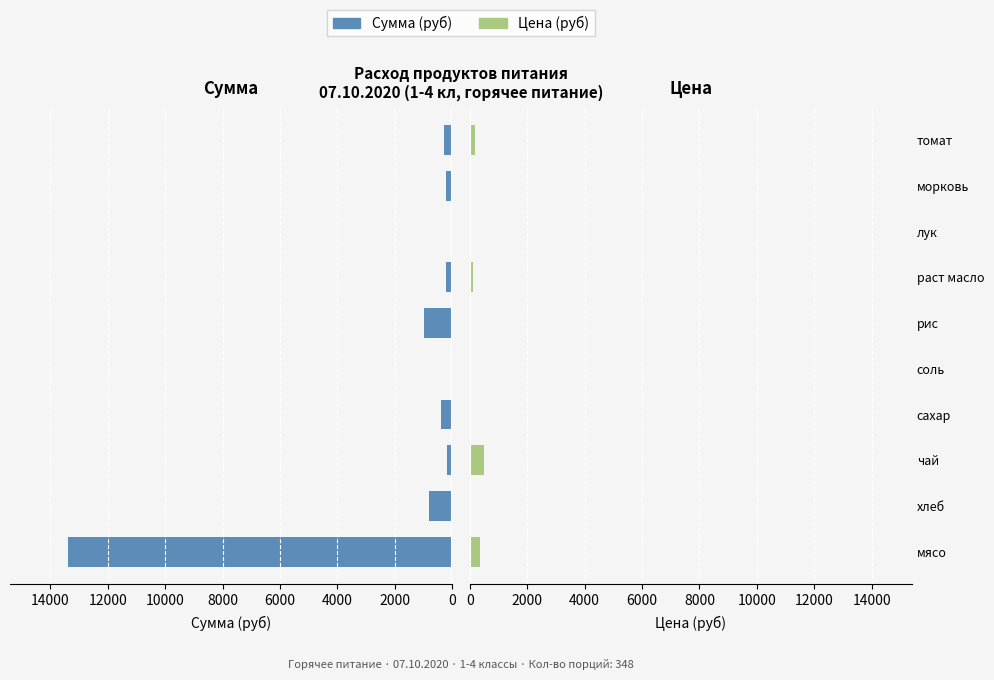

How many distinct data groups are displayed?

2